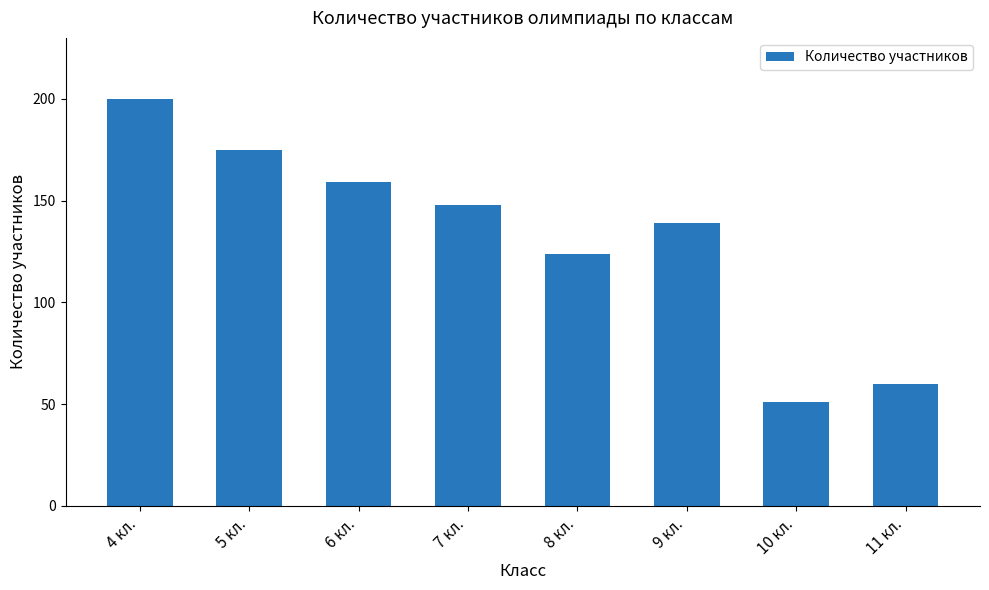

Is it true that the value at 6 кл. is 68?

False